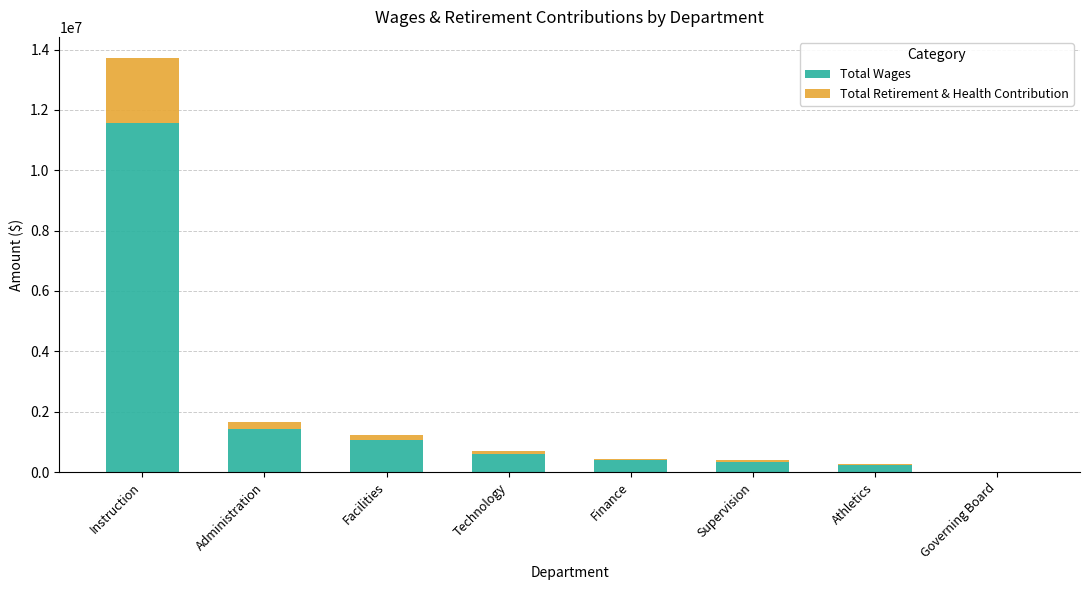

What is the sum of all Total Wages values?

15607462.7